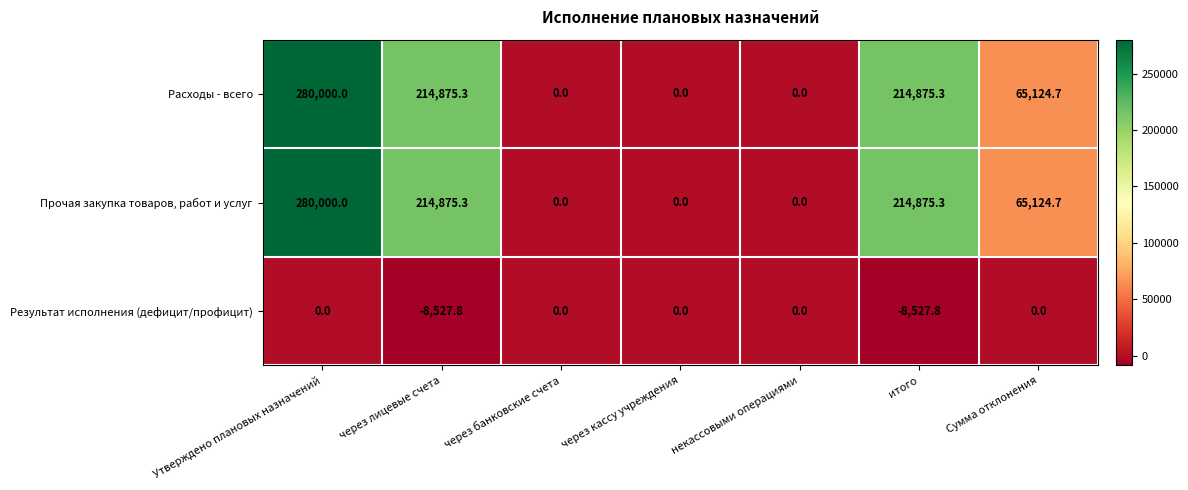

The Прочая закупка товаров, работ и услуг series shows 214875.3 at итого. True or false?

True